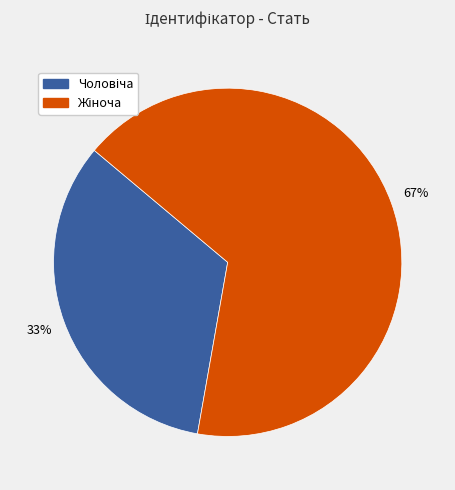

How many segments does this pie chart have?

2